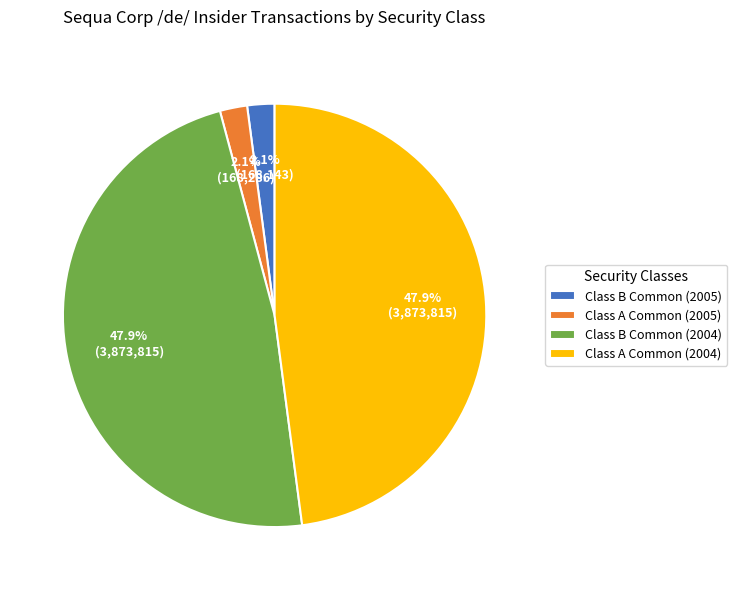

What percentage is NOT represented by Class A Common (2004)?

52.1%